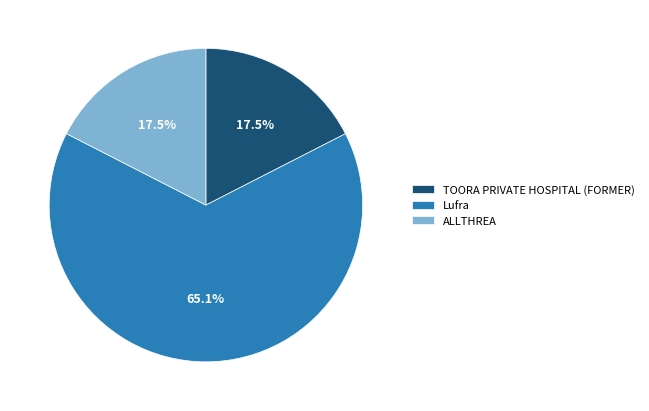

What percentage do Lufra and ALLTHREA together represent?

82.5%